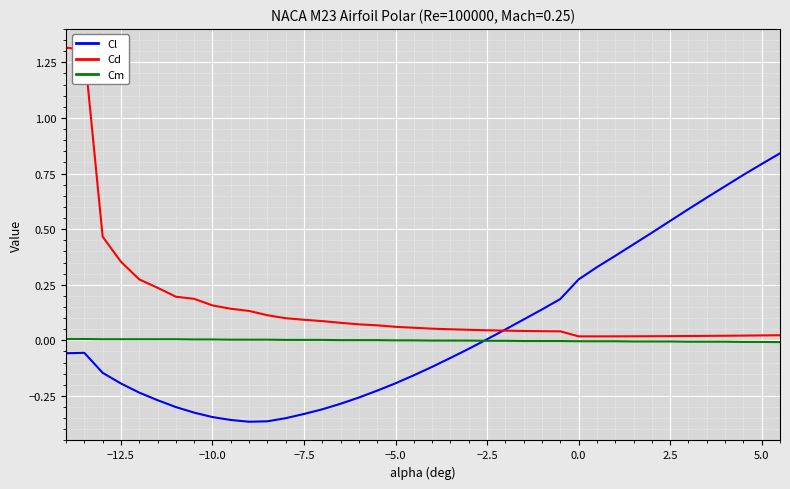

Which series has the largest range (max minus min)?

Cd